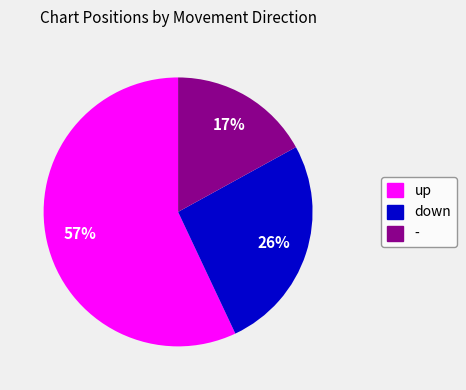

How many slices are in this pie chart?

3